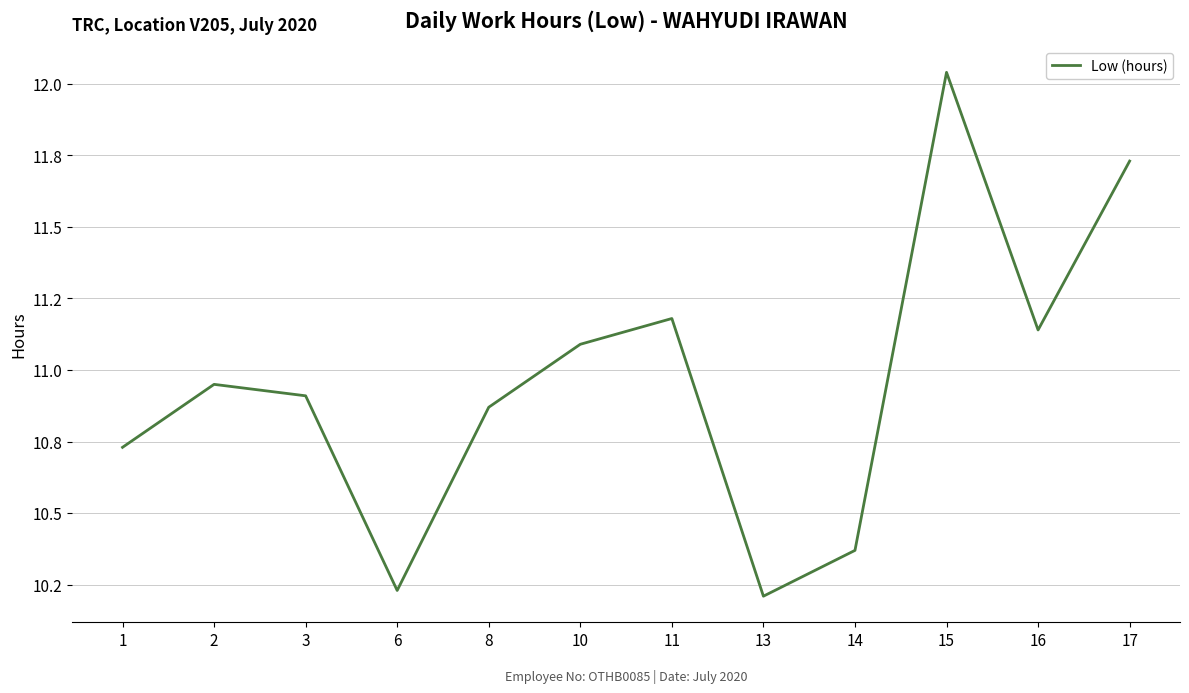

Reading left to right, what are all the values shown in this chart?

10.7	10.9	10.9	10.2	10.9	11.1	11.2	10.2	10.4	12.0	11.1	11.7